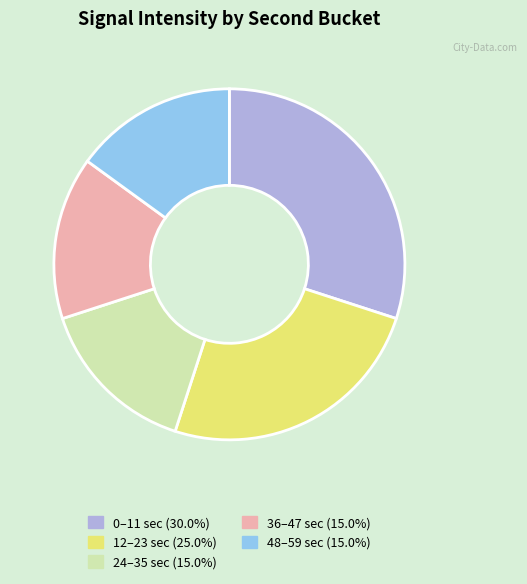

Is there any slice that represents more than half of the pie?

No